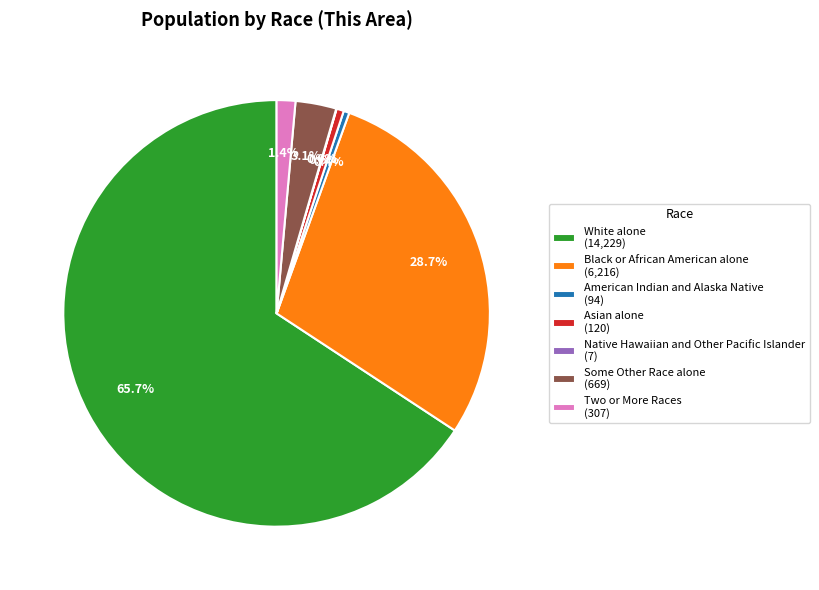

The Asian alone slice represents 11% of the pie. True or false?

False